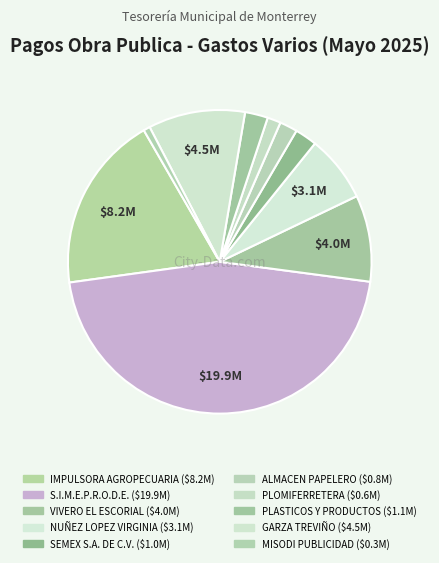

Is it true that IMPULSORA AGROPECUARIA is 4% of the pie?

False